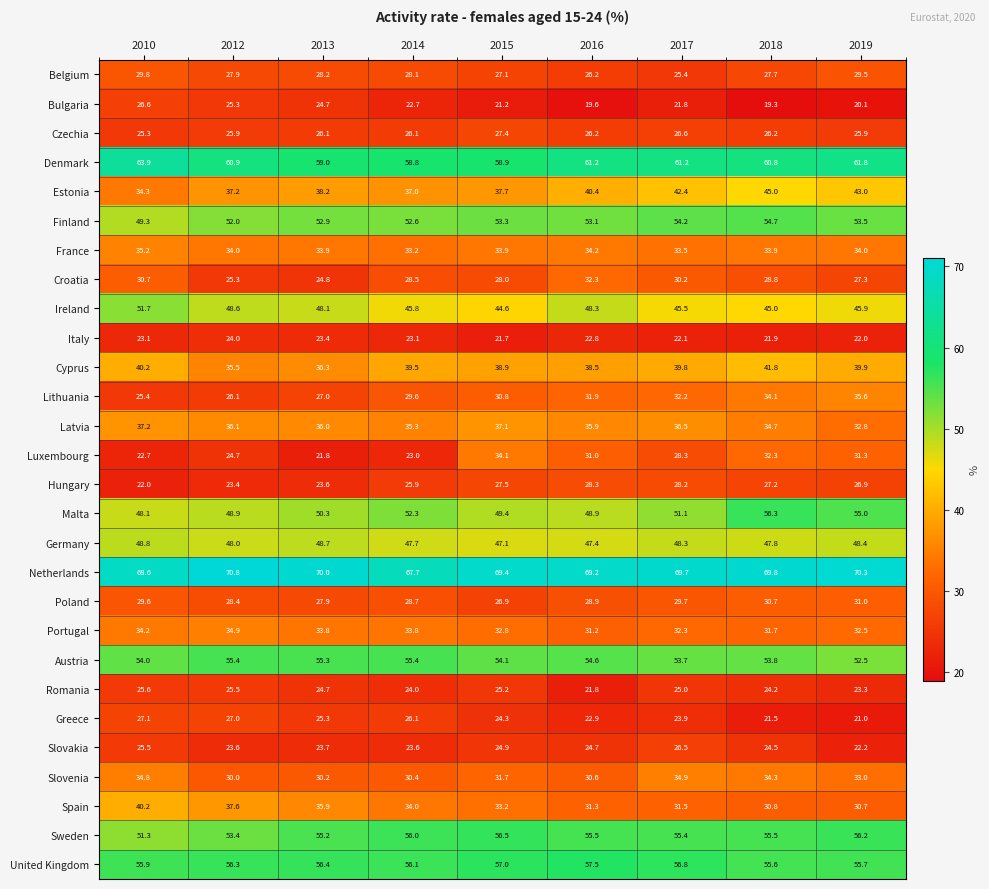

What value does the Romania series have at 2010?

25.6